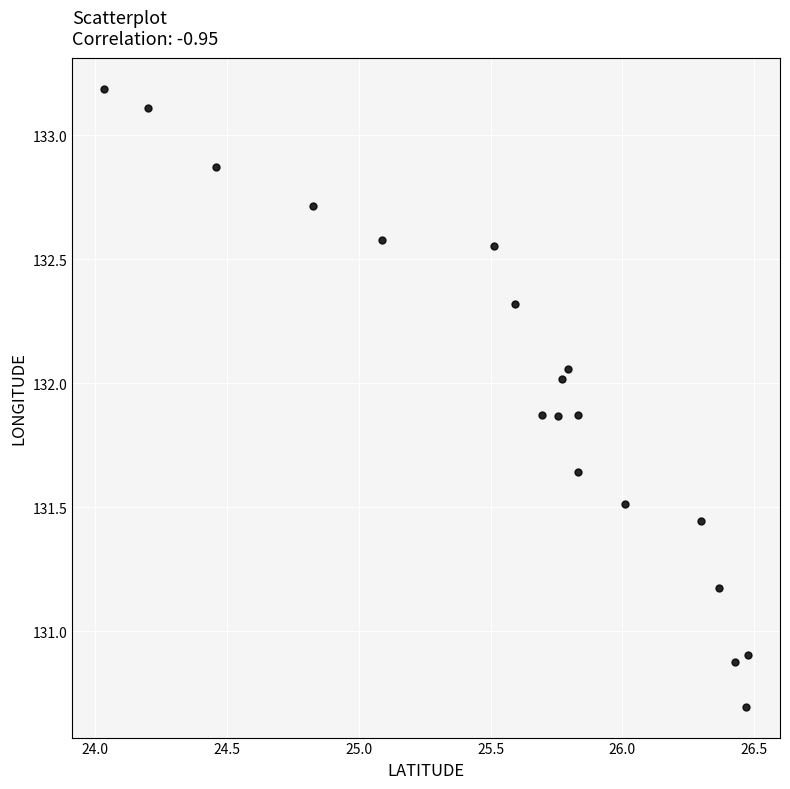

What is the range of Y values (max minus min)?

2.5